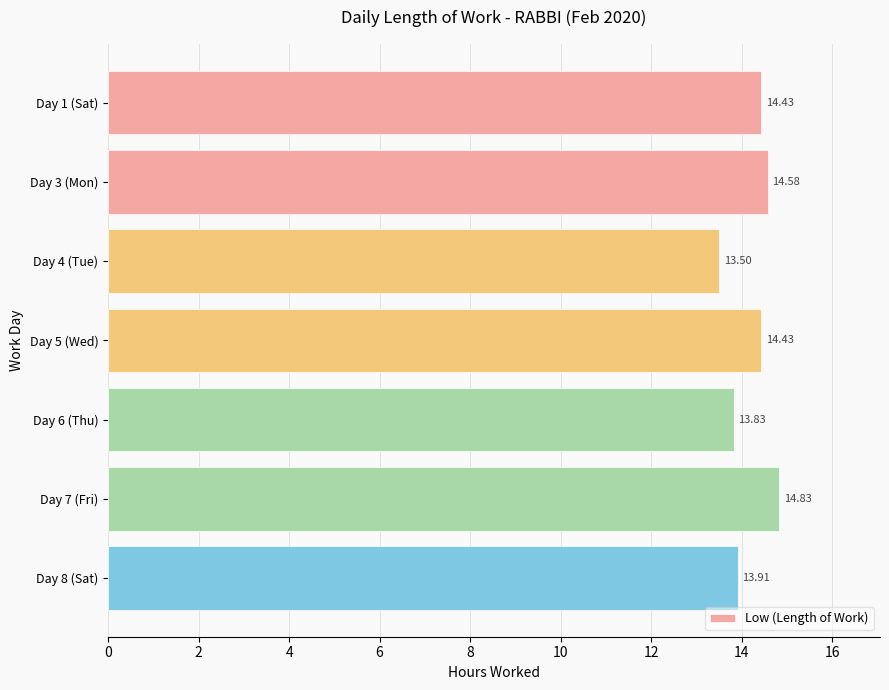

What is the change in value from Day 1 (Sat) to Day 8 (Sat)?

-0.5